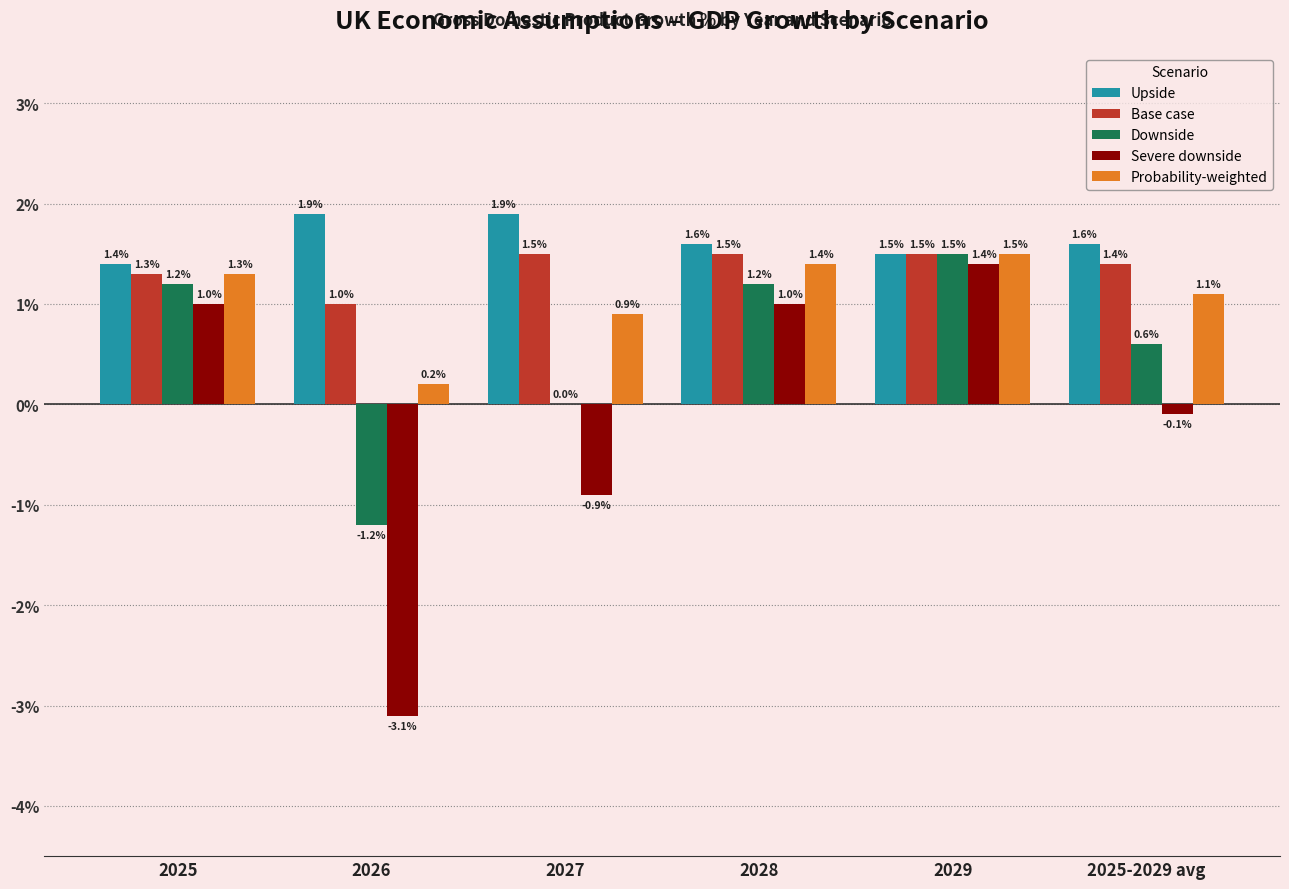

Which series changed the most between 2026 and 2025-2029 avg?

Severe downside